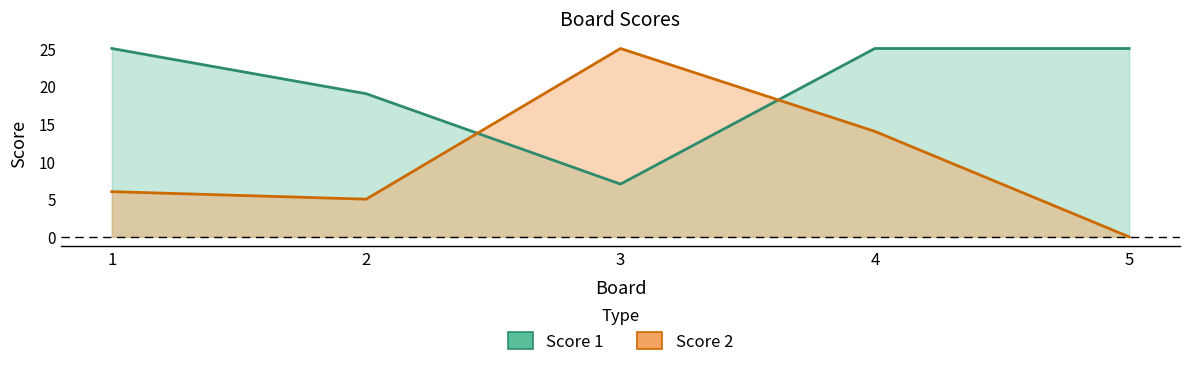

In Score 1, how many points are lower than both neighbors (excluding endpoints)?

1